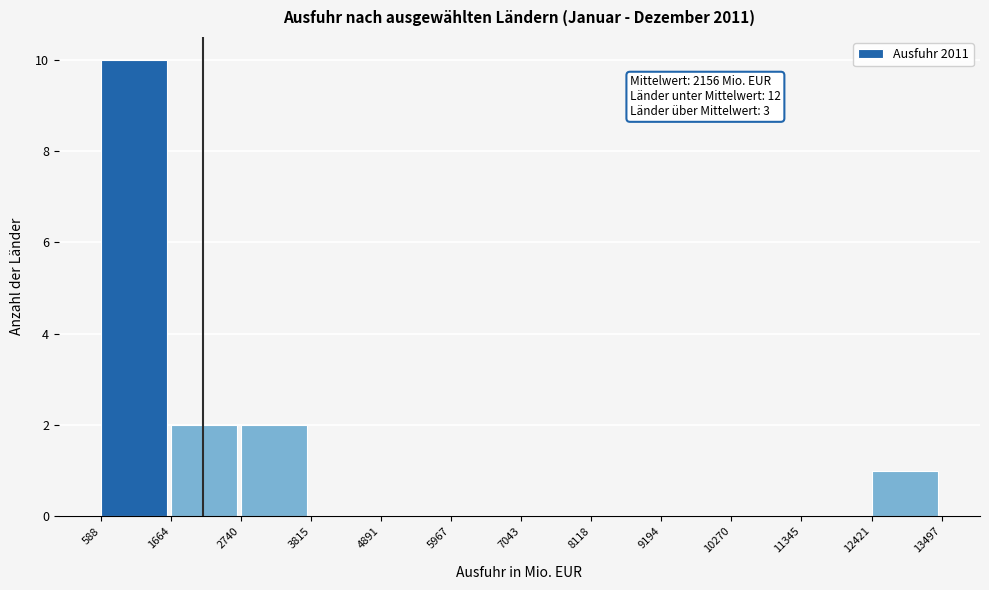

Over which range of the x-axis is the bar tallest?

588 to 1664